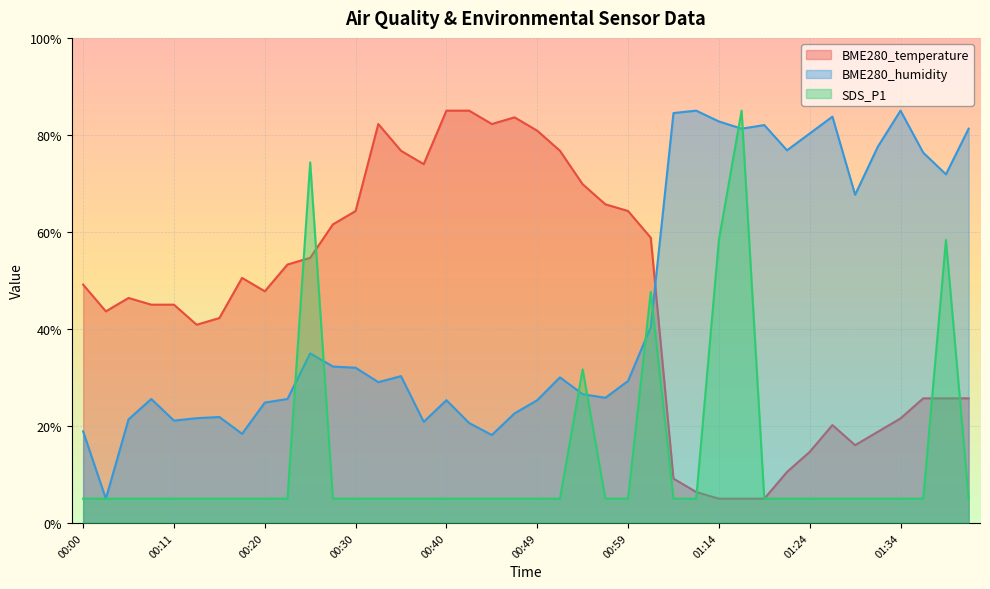

At which label does BME280_temperature first exceed 47?

00:00